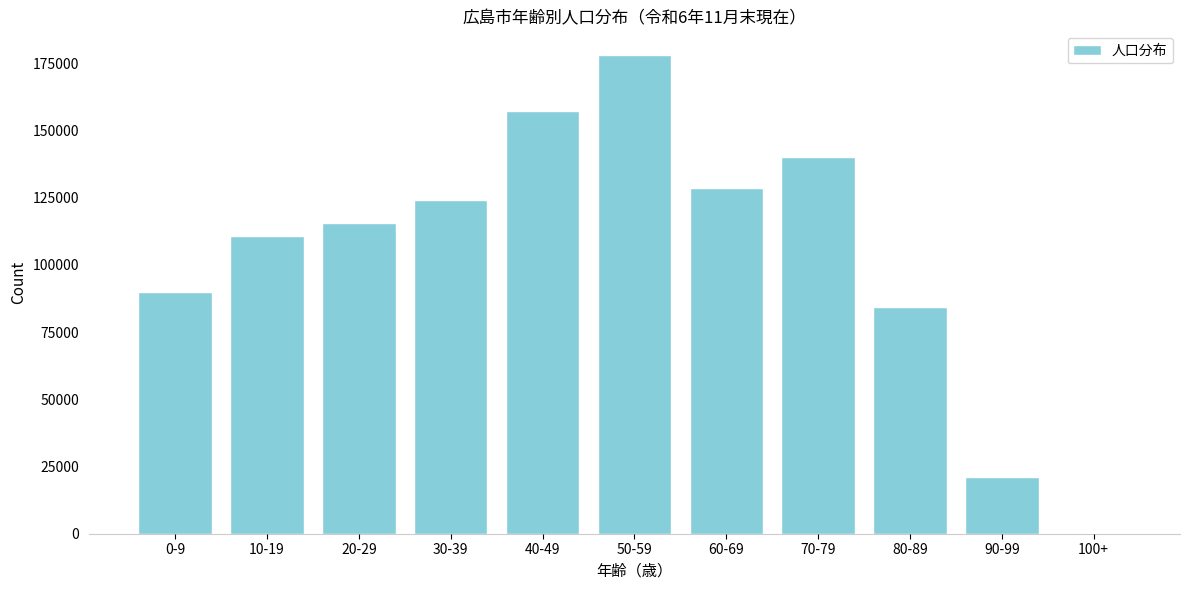

Reading right to left, what are all the values shown in this chart?

100+=309	90-99=21282	80-89=84516	70-79=140079	60-69=128550	50-59=178014	40-49=157339	30-39=124125	20-29=115779	10-19=110598	0-9=89782